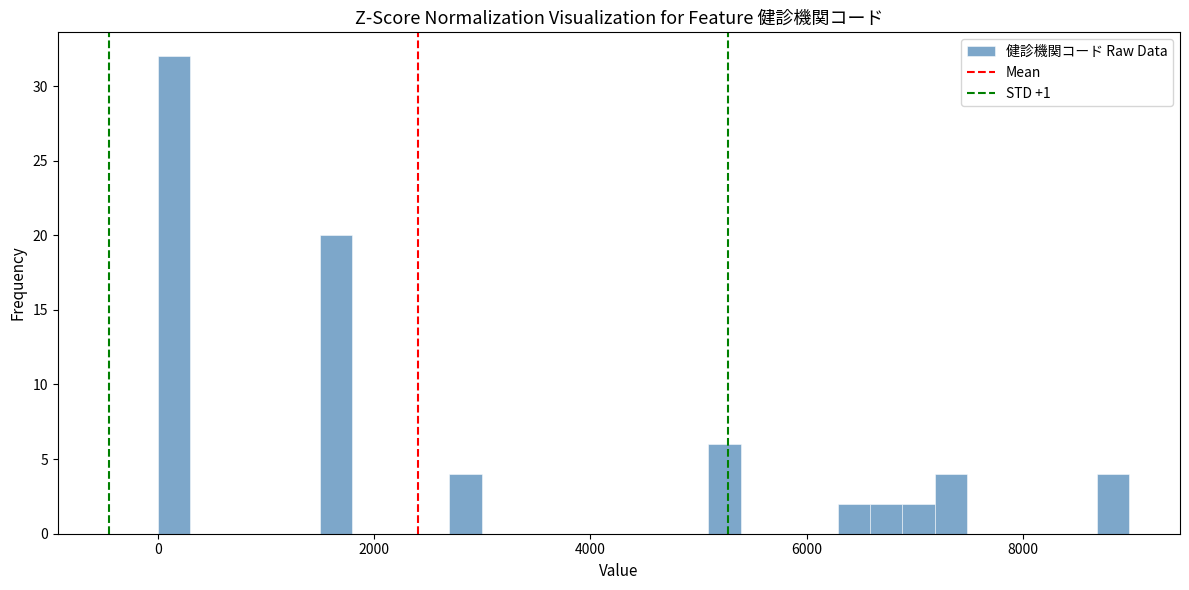

Around what value on the x-axis is the tallest bar? Give the approximate position of its centre, as read against the axis.

200